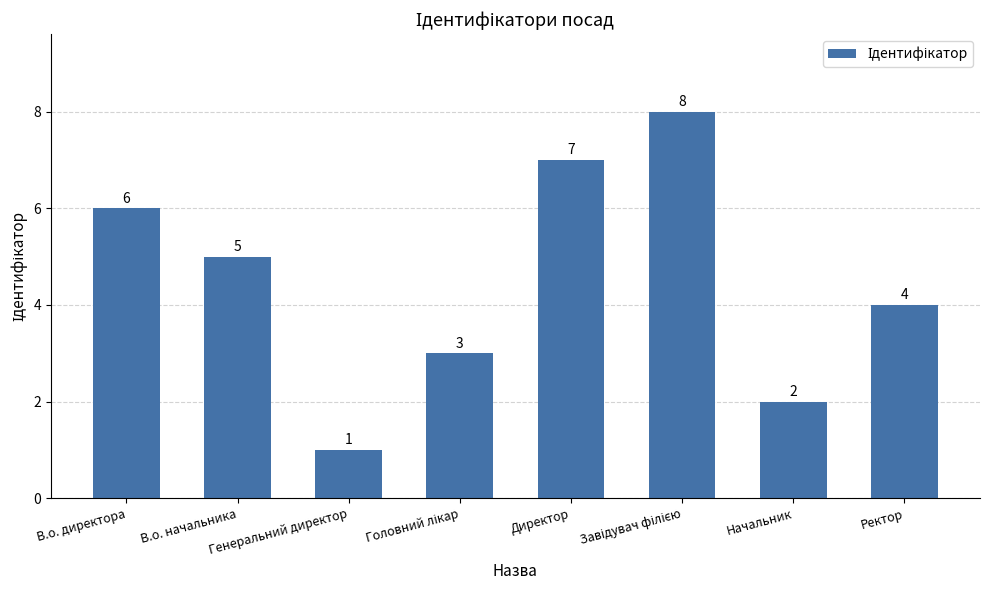

How many values are between 3 and 7?

5